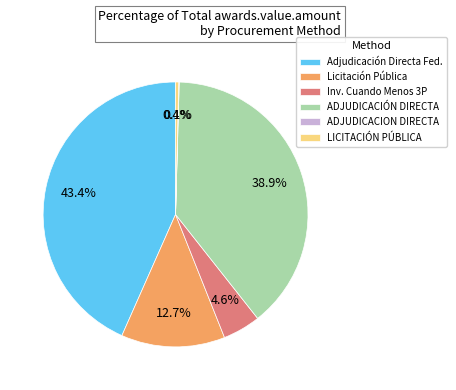

Does LICITACIÓN PÚBLICA represent more than half of the total?

No